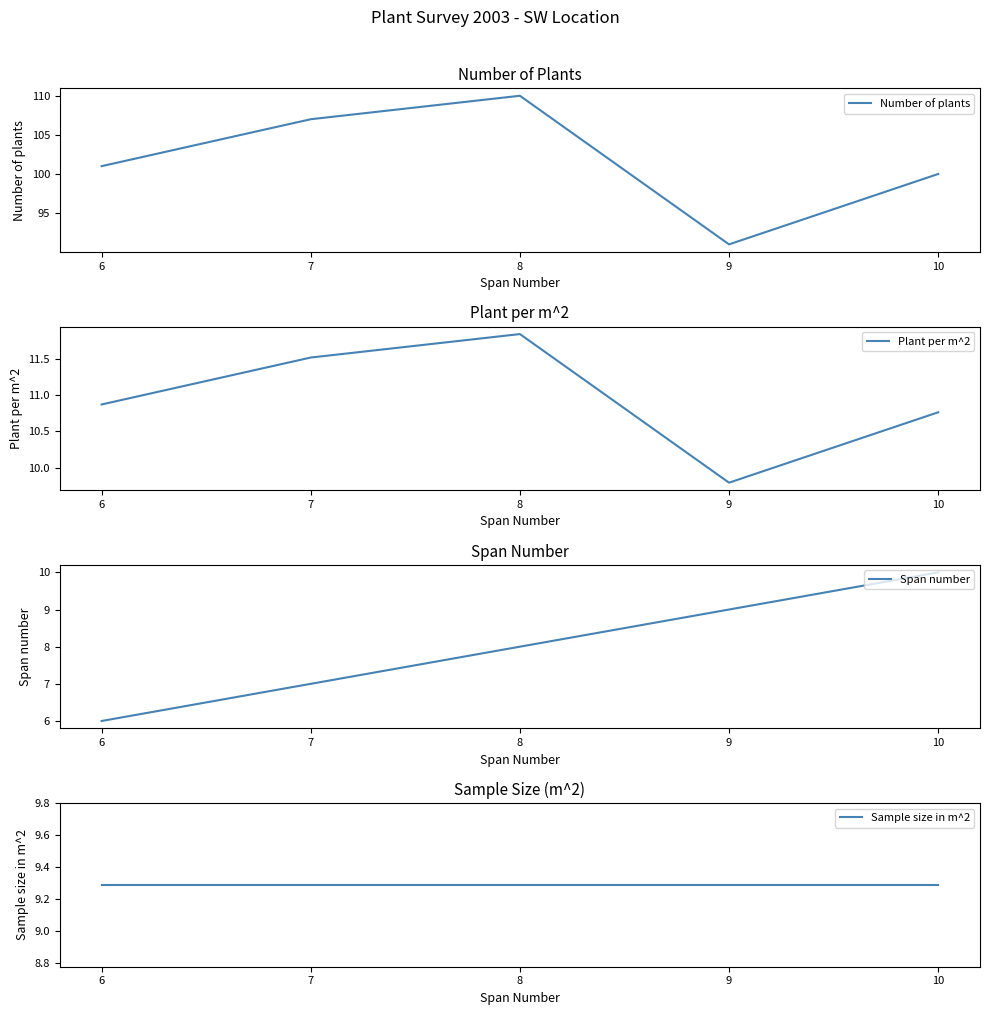

True or false: Sample size in m^2 has a value of 9.3 at 6.

True